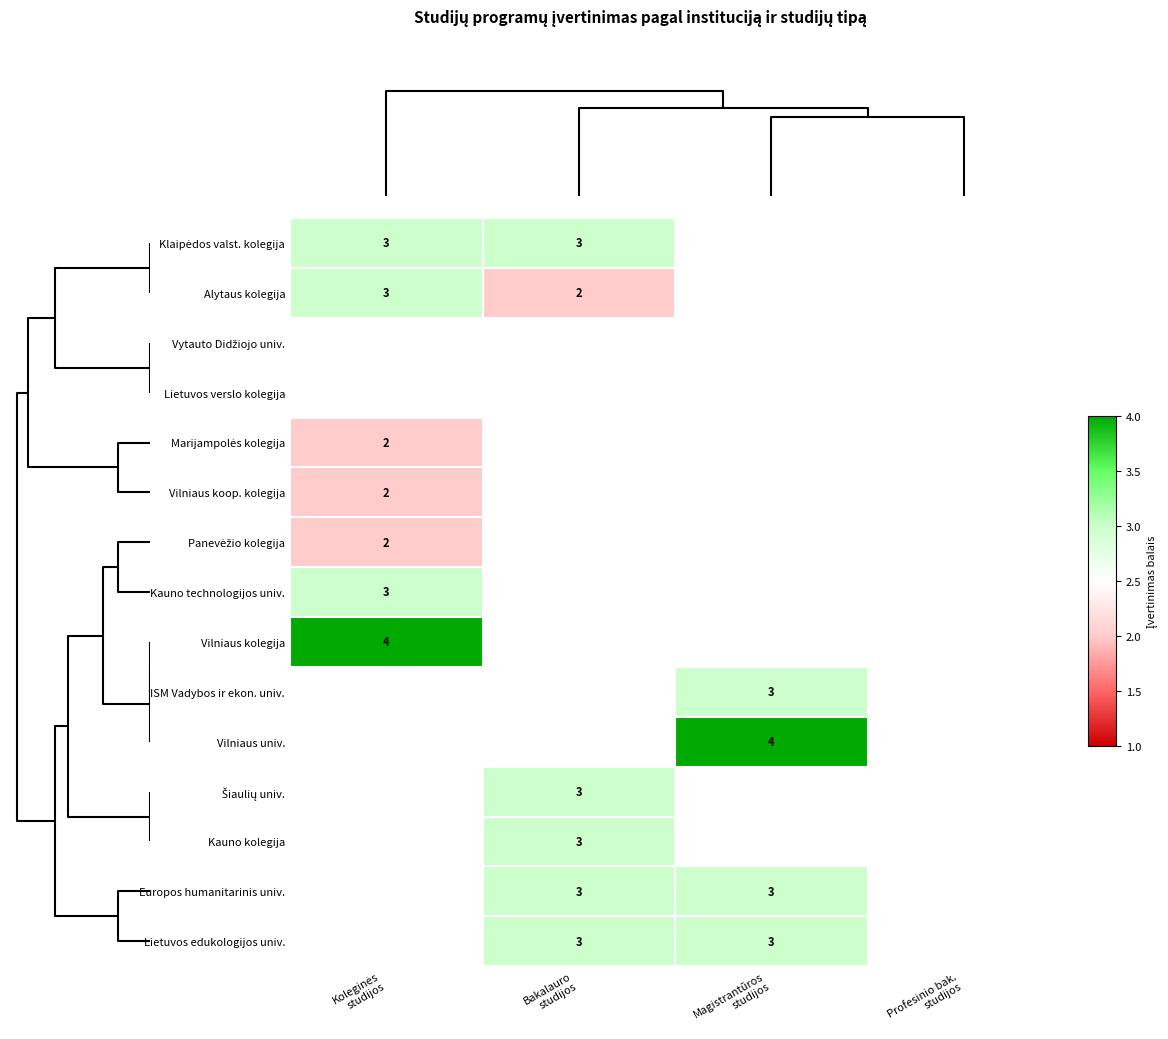

What is the lowest value of the Alytaus kolegija series?

2.0